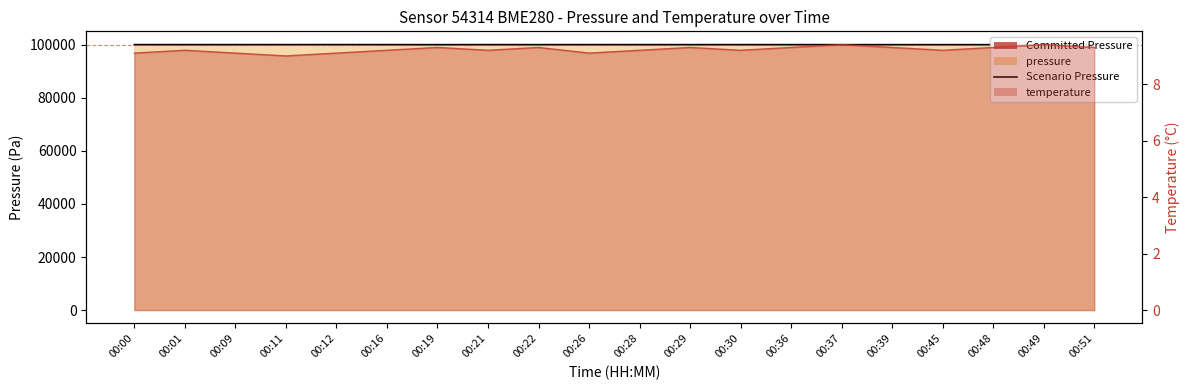

What is the average value?

100067